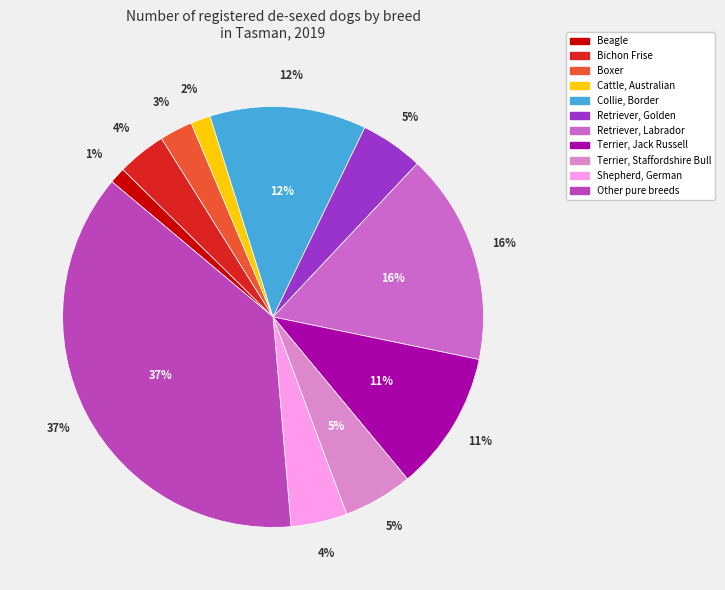

What percentage is the Terrier, Jack Russell slice, to the nearest percent?

11%